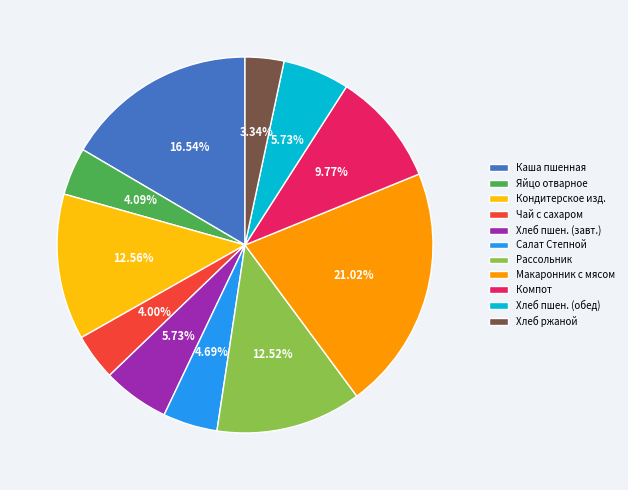

Between Яйцо отварное and Макаронник с мясом, which is larger?

Макаронник с мясом